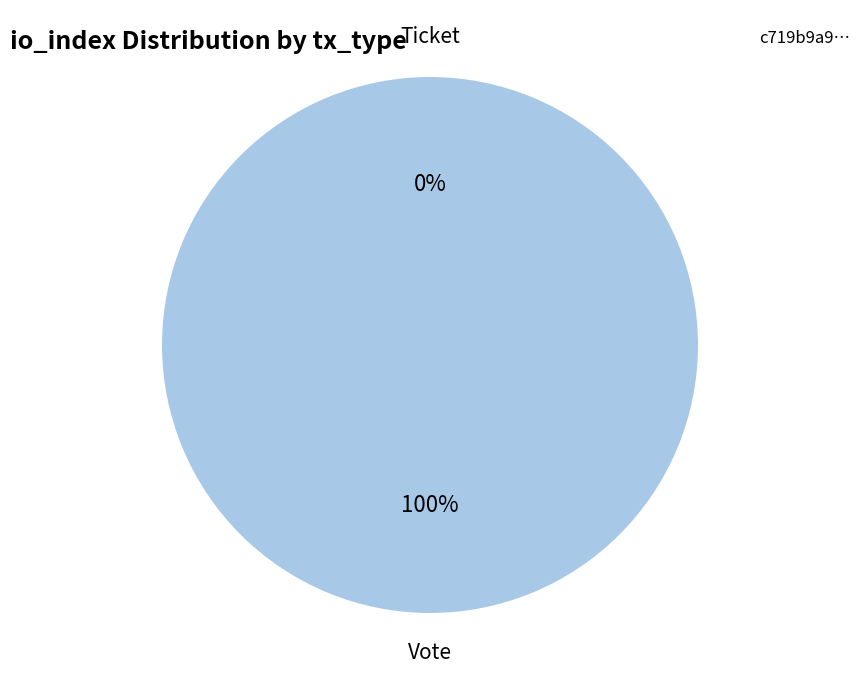

Does Vote represent more than half of the total?

Yes